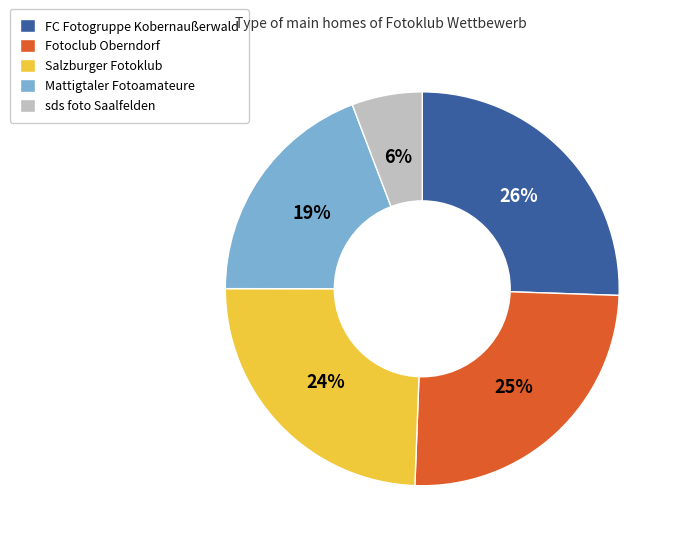

Is there a majority slice in this chart?

No